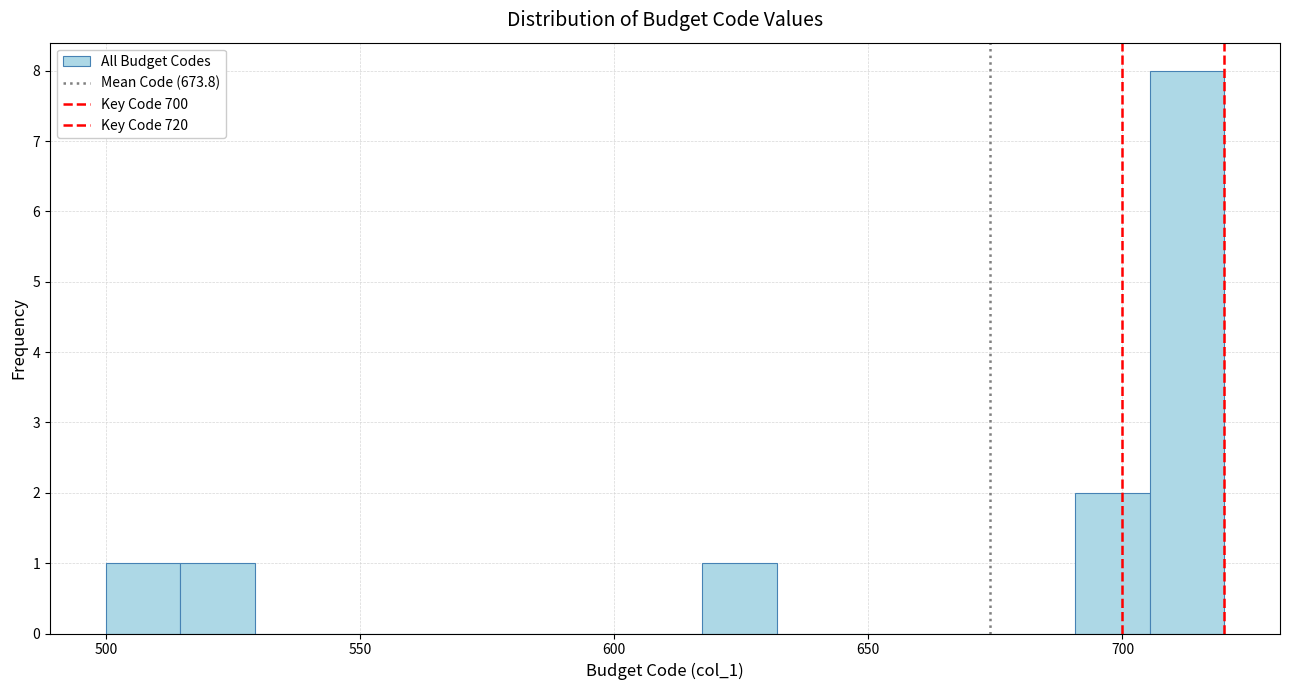

Around what value on the x-axis is the tallest bar? Give the approximate position of its centre, as read against the axis.

715